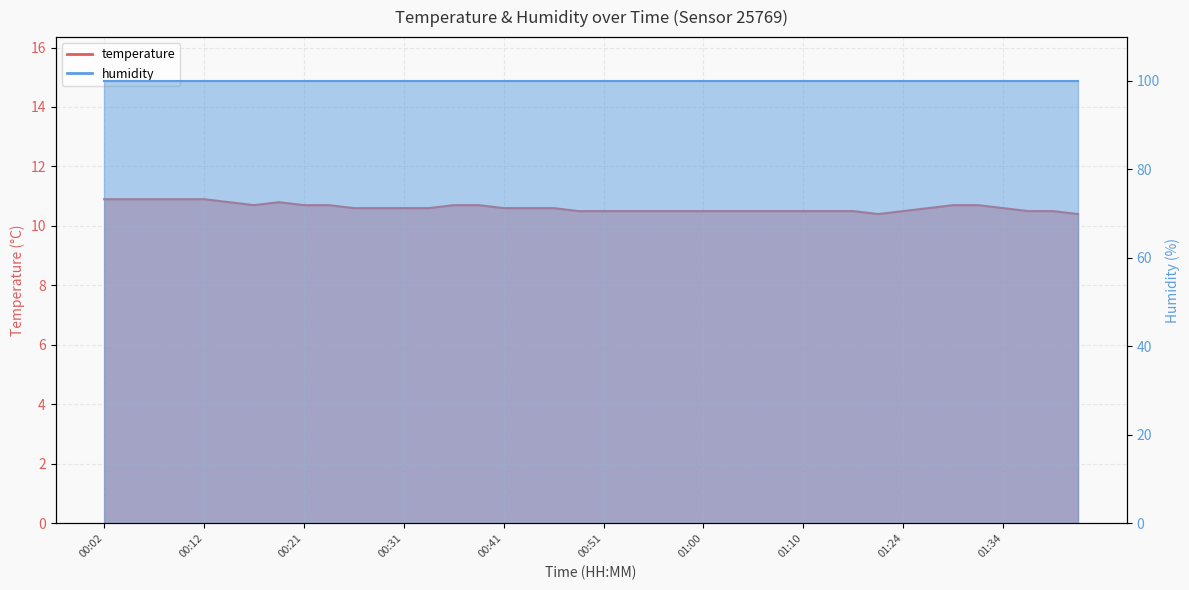

How many interior local valleys (lower than both neighbors) does the data have?

2